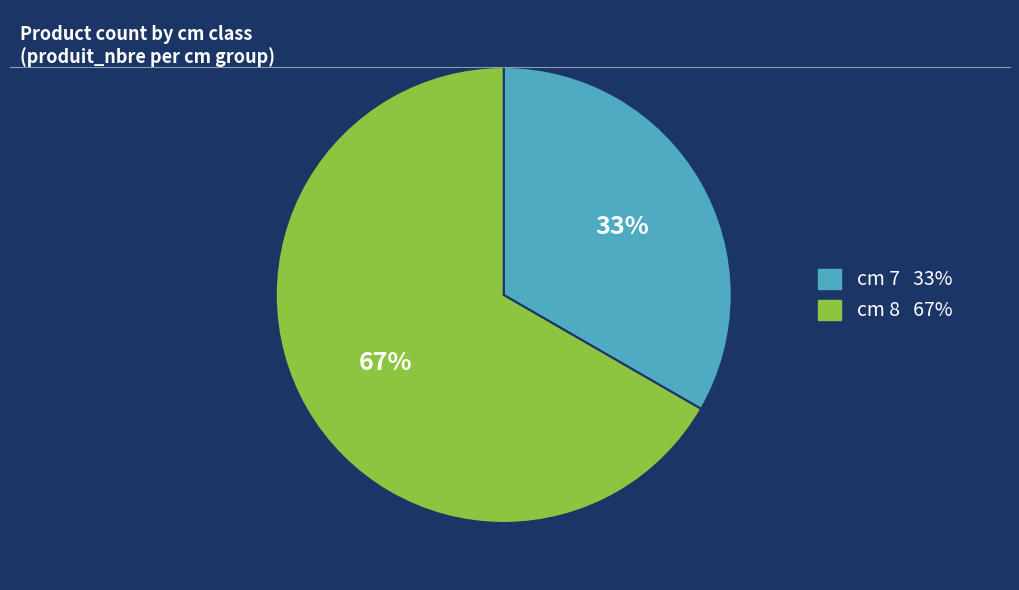

To the nearest percent, what is the average slice percentage?

50%